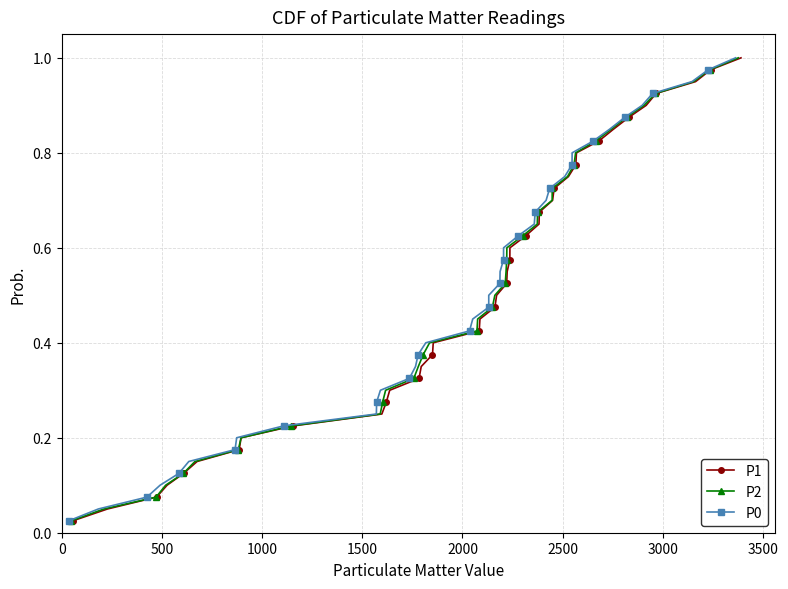

Is the value of P0 at 16 greater than the value of P1 at 16?

No